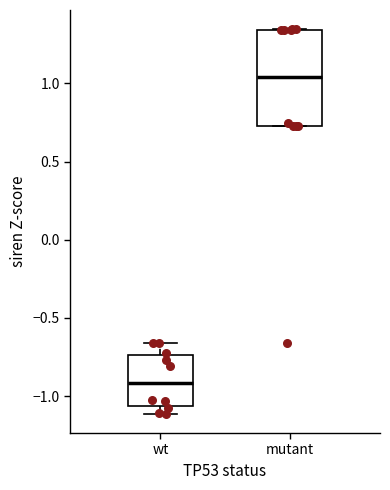

Reading left to right, read every box against the y-axis: the position of its median line, the range the box covers, and the ends of its whiskers. The values are not printed on the chart, so give them approximately, as read against the axis.

wt: median -0.90, box -1.05 to -0.75, whiskers -1.10 to -0.65
mutant: median 1.05, box 0.75 to 1.35, whiskers 0.75 to 1.35